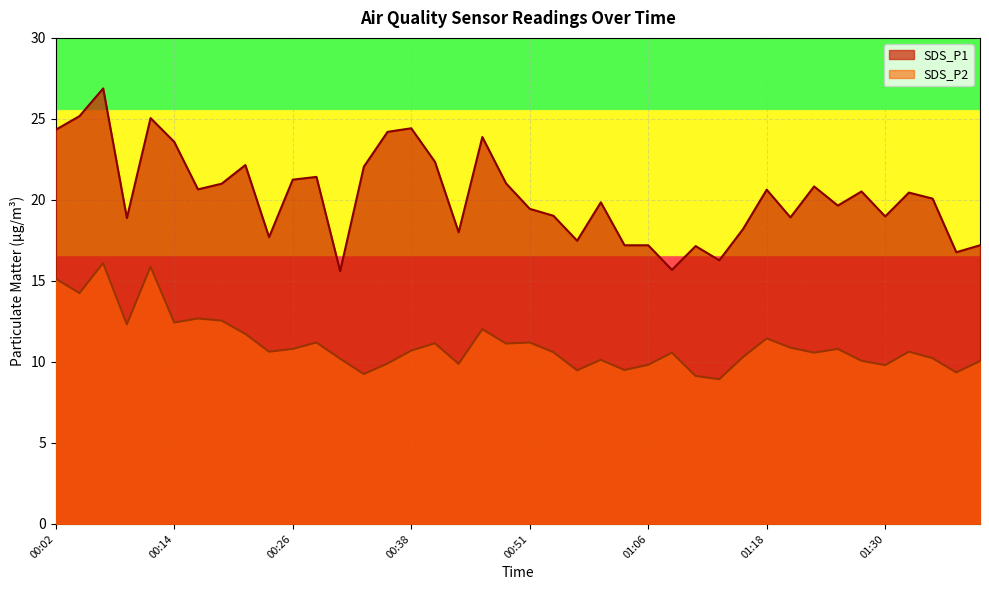

True or false: SDS_P2 and SDS_P1 intersect in this chart.

False